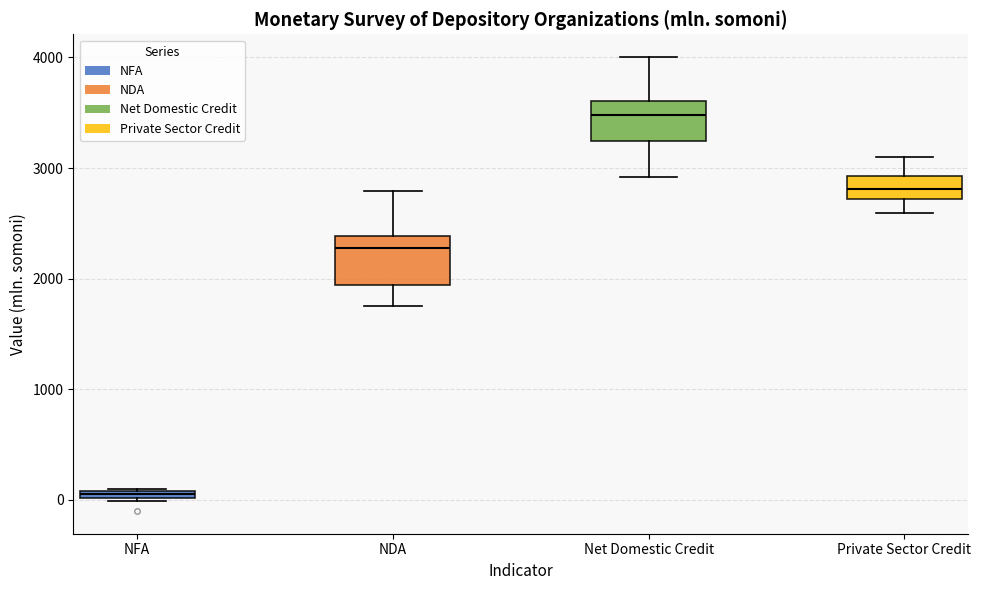

Where is the lower edge of the box for Private Sector Credit on the y-axis? The values are not printed on the chart, so give them approximately, as read against the axis.

2700